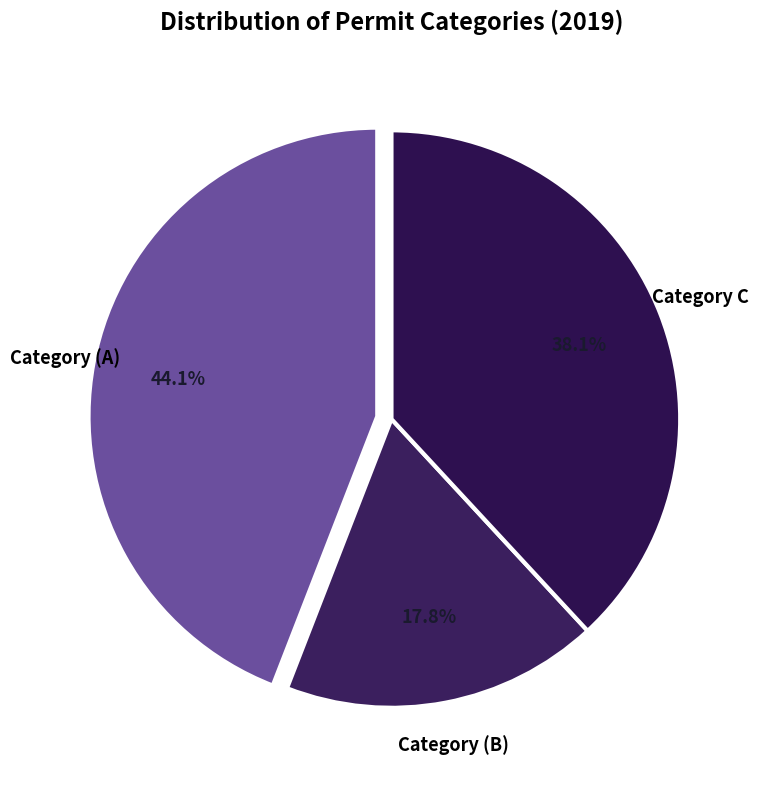

To the nearest percent, what is the average slice percentage?

33%